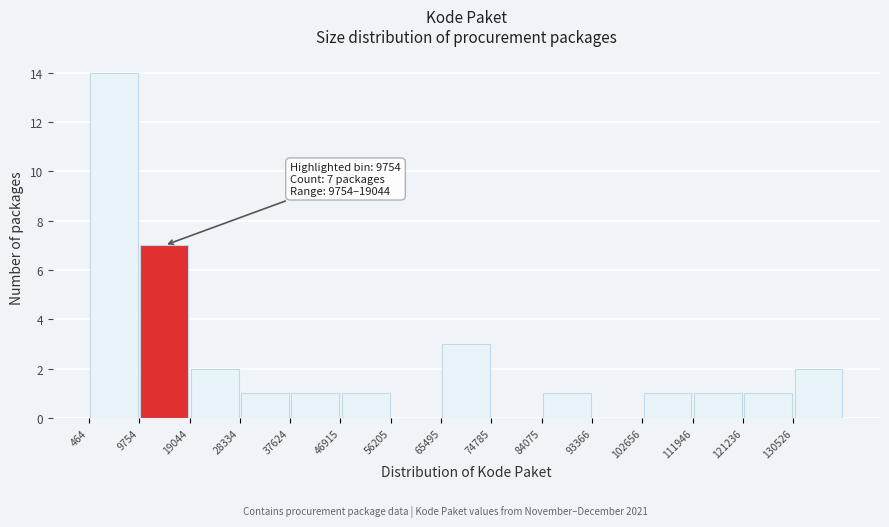

Over which range of the x-axis is the bar tallest?

0 to 10000